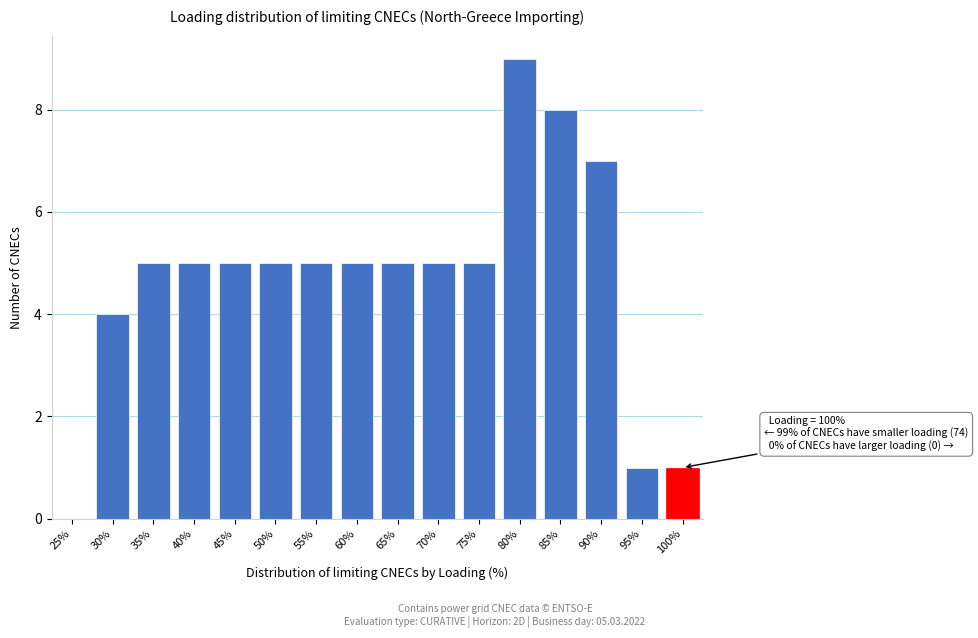

Reading right to left, transcribe all the data shown in this chart.

100%=1	95%=1	90%=7	85%=8	80%=9	75%=5	70%=5	65%=5	60%=5	55%=5	50%=5	45%=5	40%=5	35%=5	30%=4	25%=0